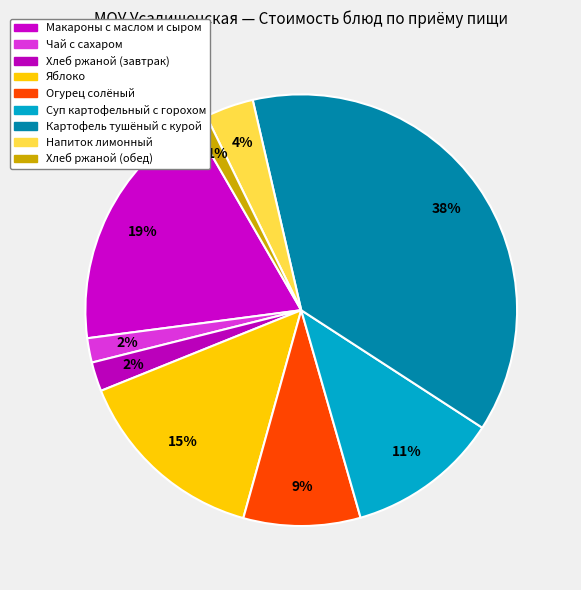

What is the smallest slice in the pie chart?

Хлеб ржаной (обед)